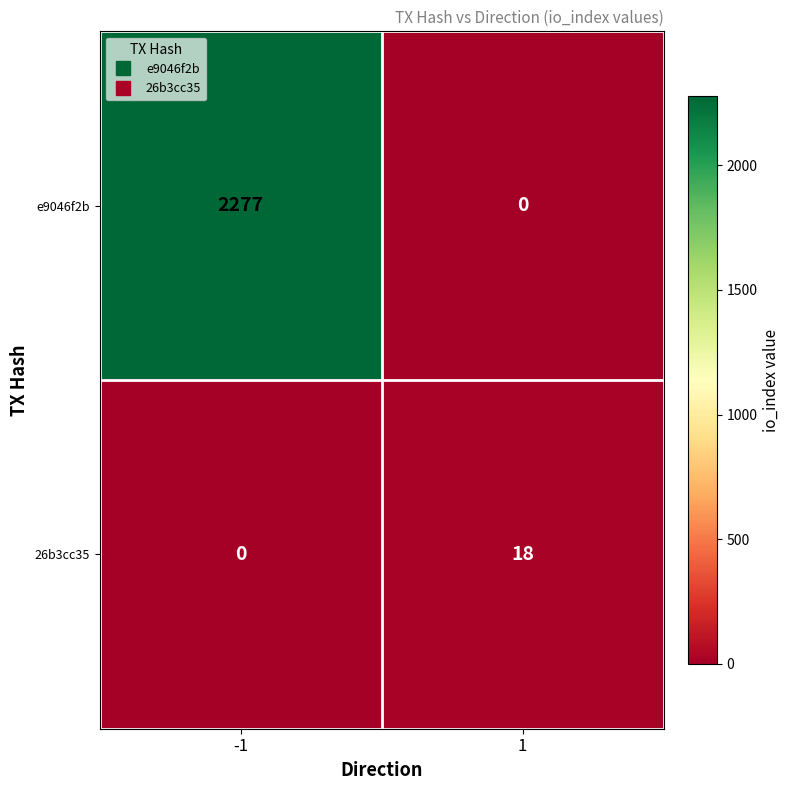

What is the highest value of the e9046f2b series?

2277